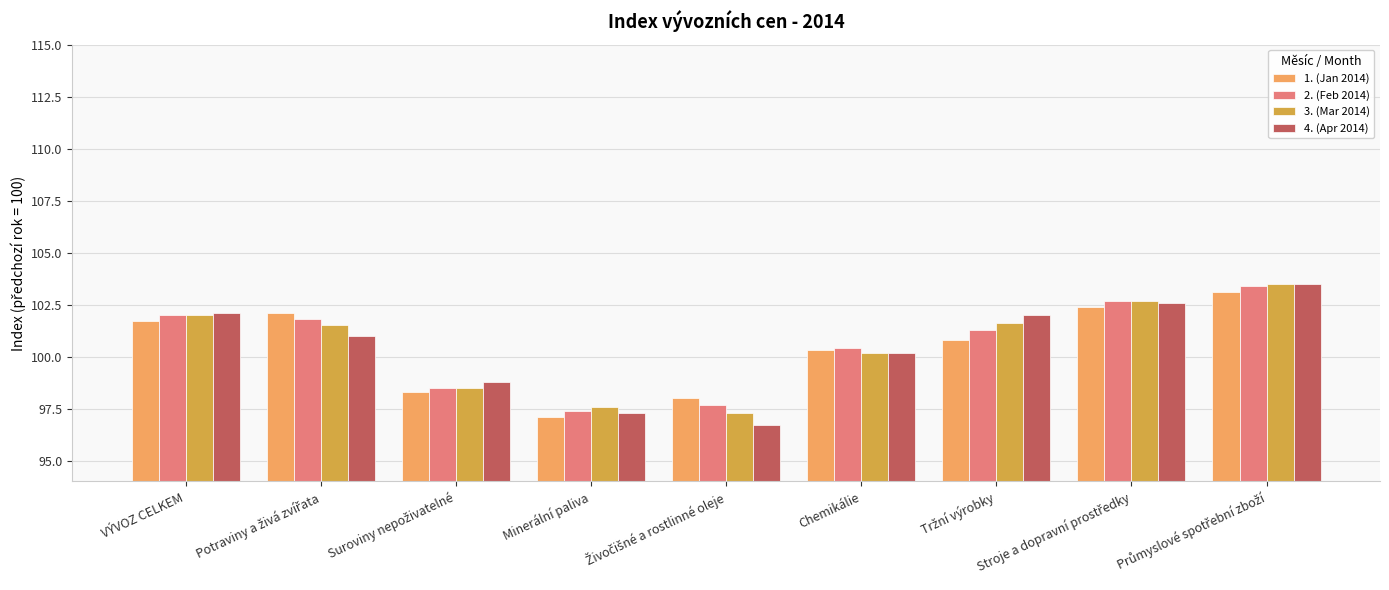

What value does the 2. (Feb 2014) series have at VÝVOZ CELKEM?

102.0